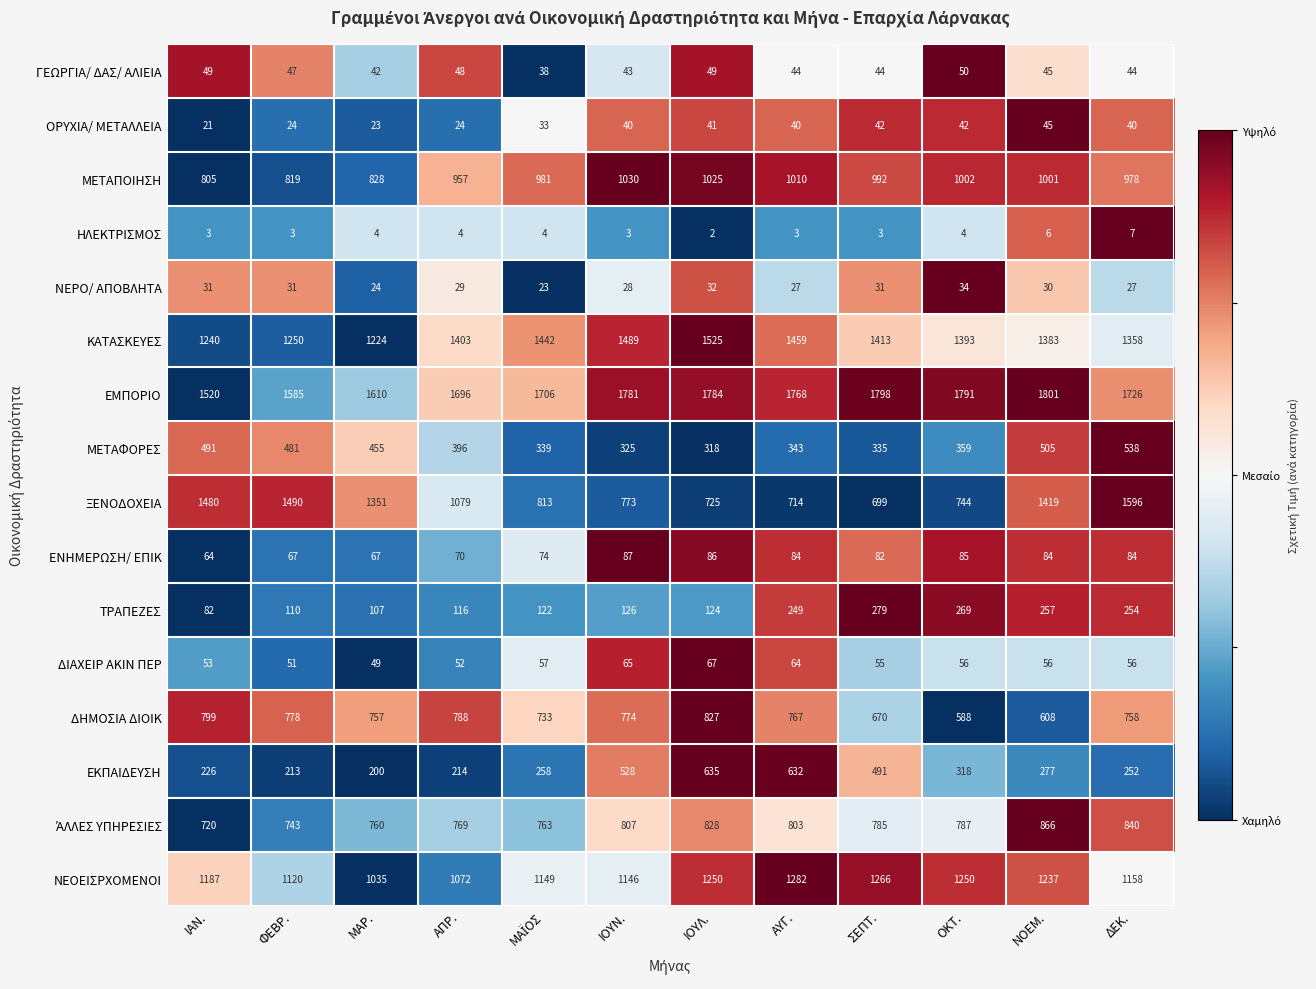

Which category has the highest value in the ΟΡΥΧΙΑ/ ΜΕΤΑΛΛΕΙΑ series?

ΝΟΕΜ.